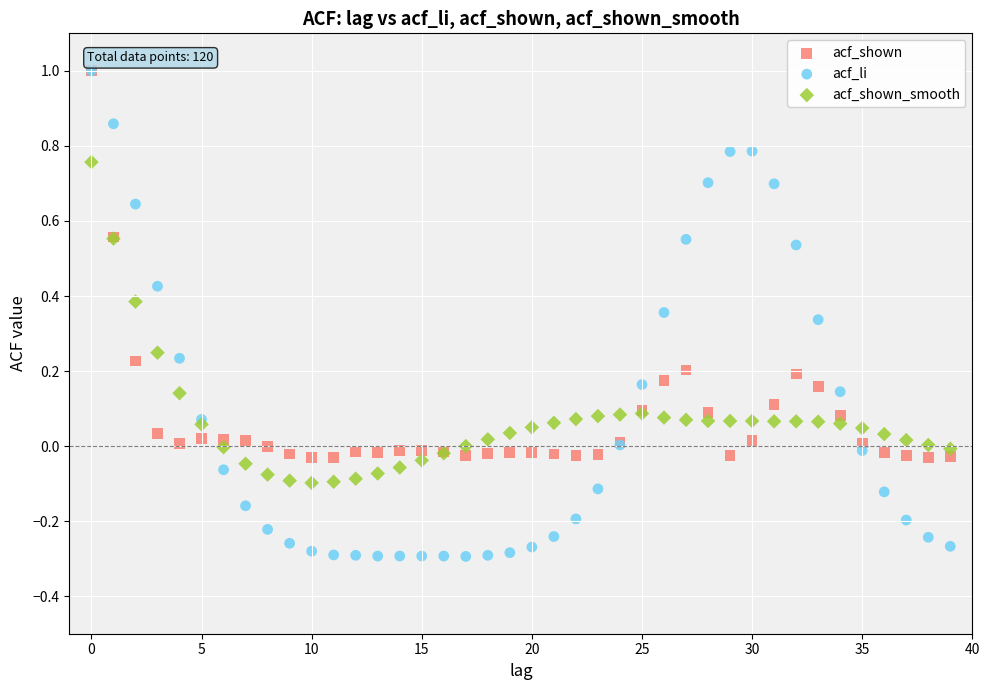

What are all the series names shown in the legend?

acf_shown, acf_li, acf_shown_smooth